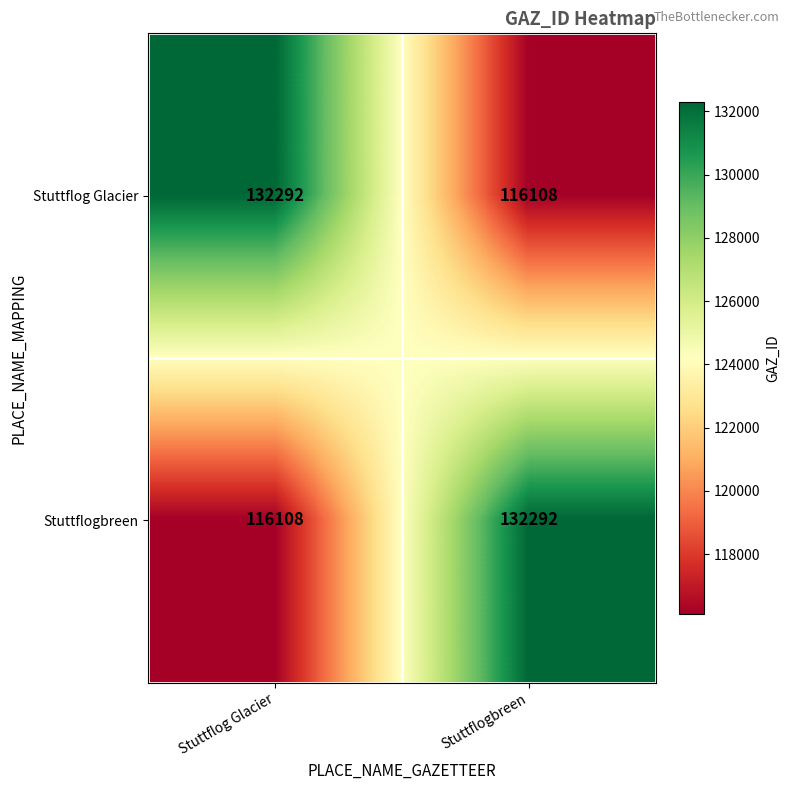

Rank the series at Stuttflog Glacier from lowest to highest value.

Stuttflogbreen, Stuttflog Glacier